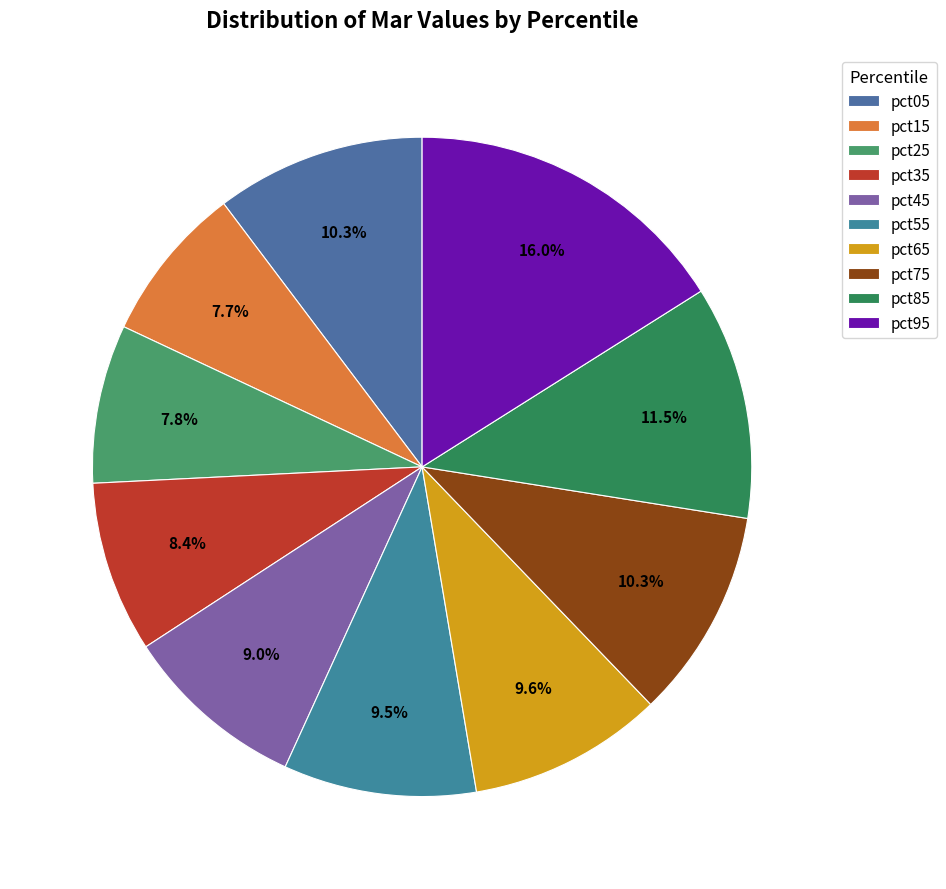

The pct95 slice represents 16% of the pie. True or false?

True